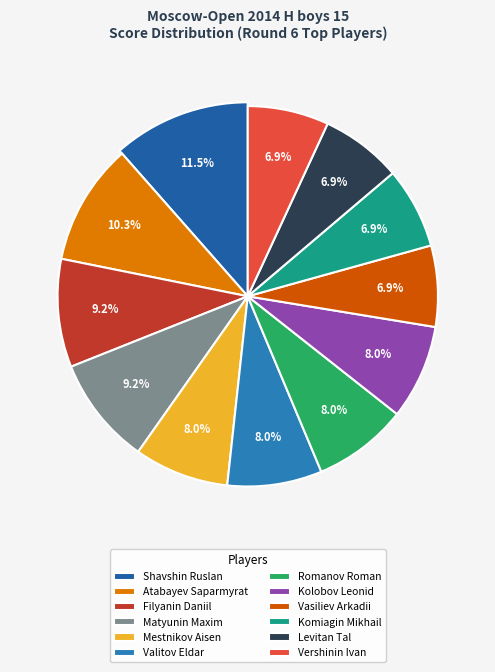

Which slice is the largest?

Shavshin Ruslan